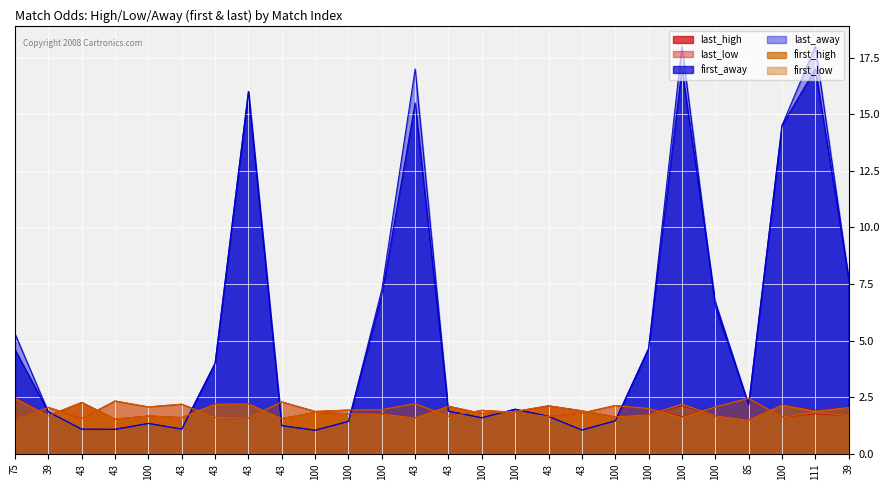

Is it true that first_low equals 1.6 at 43?

True